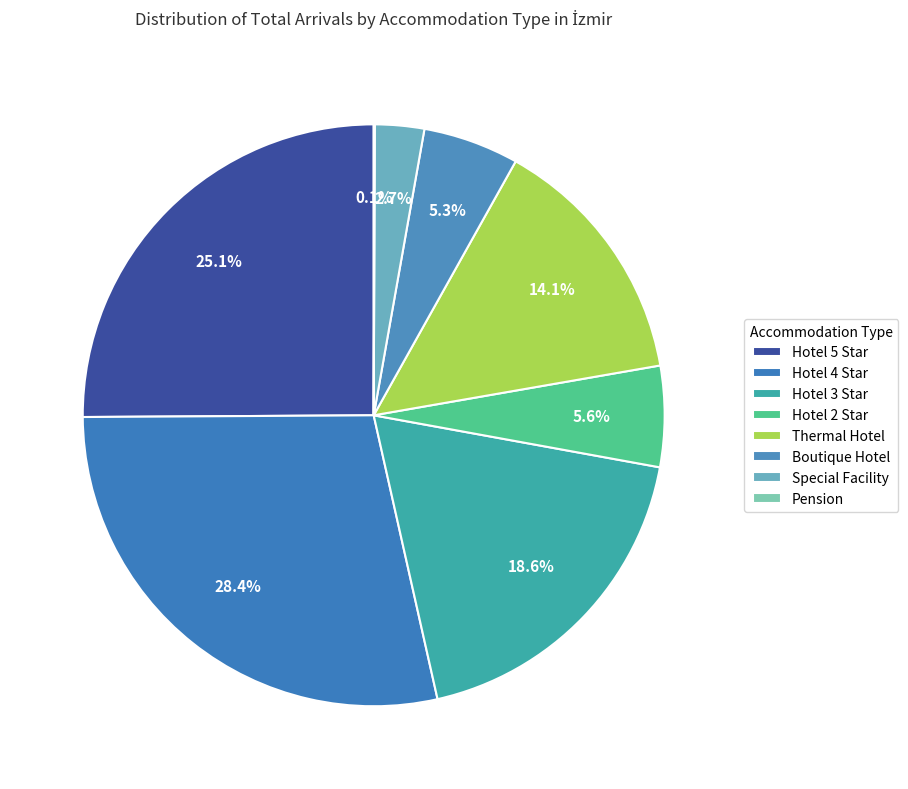

To the nearest percent, what is the combined percentage of Hotel 3 Star and Hotel 2 Star?

24%